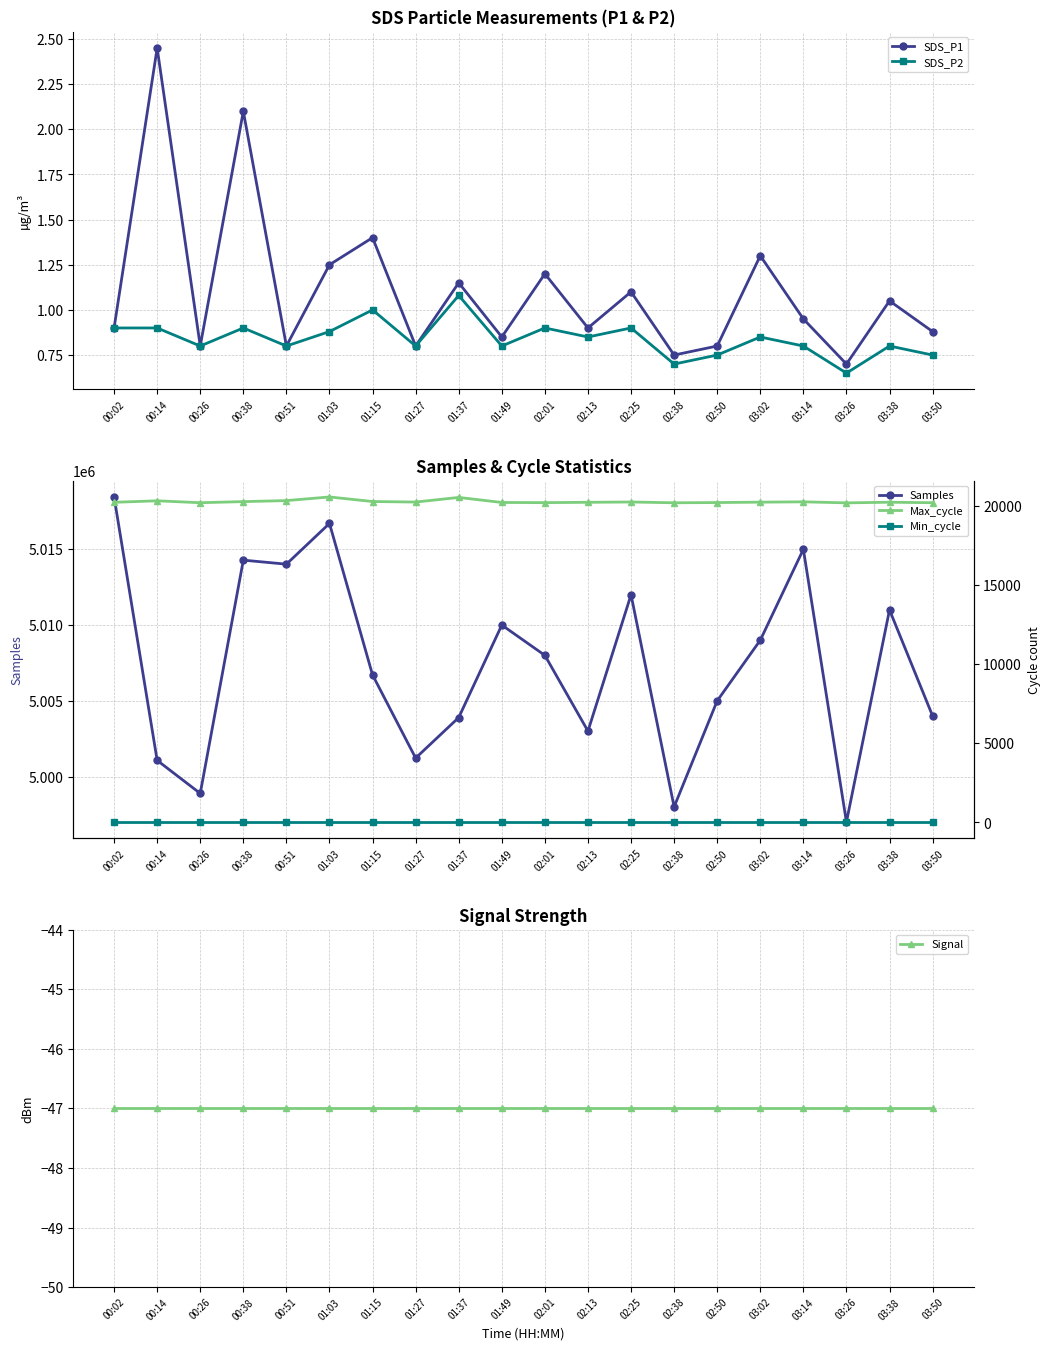

Which has a higher value, 03:26 or 03:38?

03:38